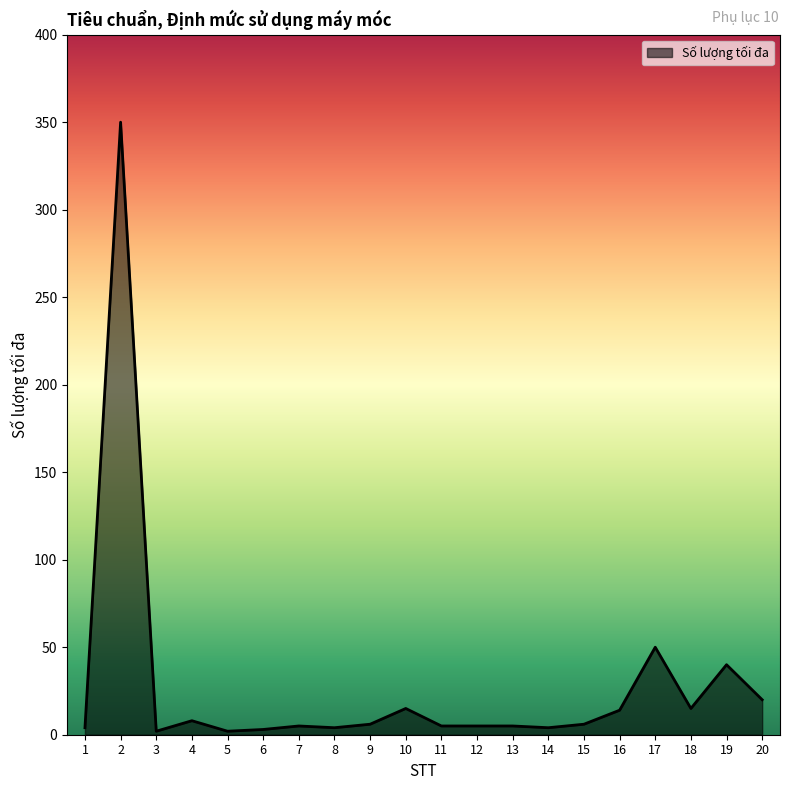

At which label does the data first exceed 6?

2